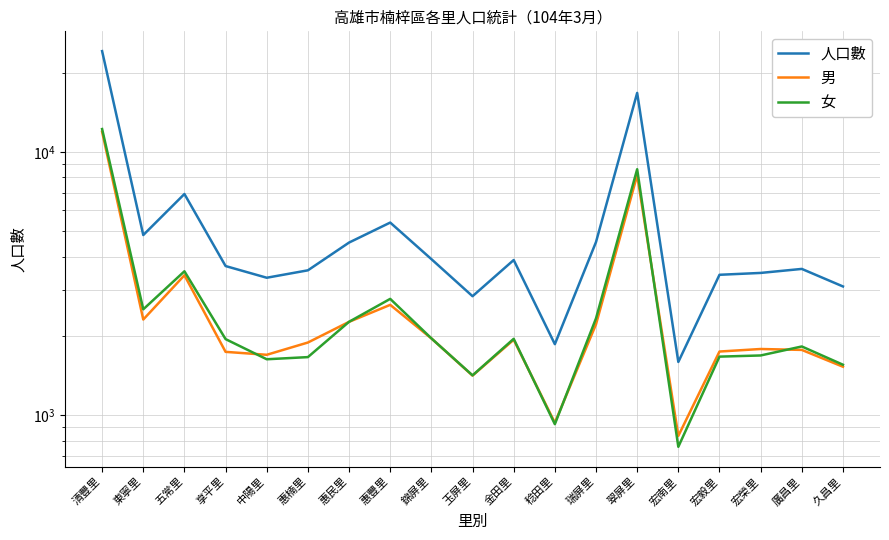

What is the label of the 3rd point from the left?

五常里